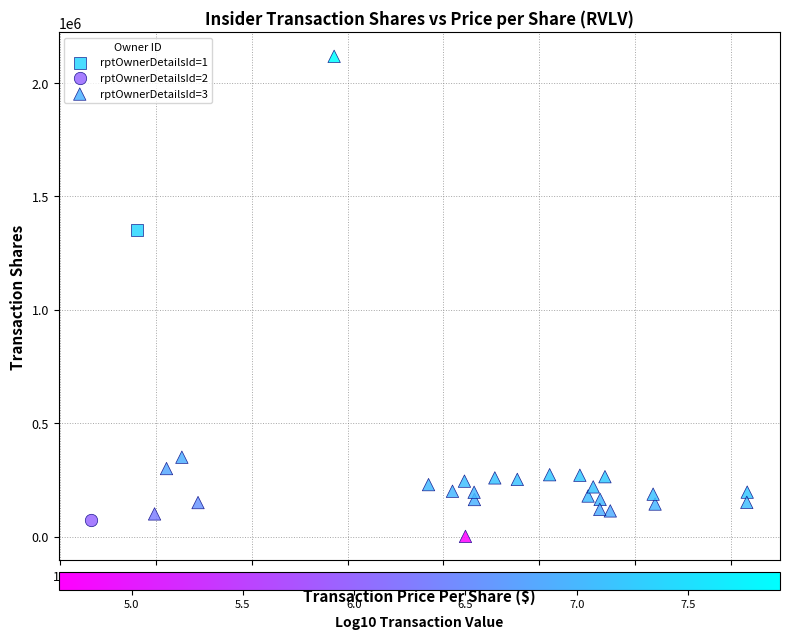

What are all the series names shown in the legend?

rptOwnerDetailsId=1, rptOwnerDetailsId=2, rptOwnerDetailsId=3